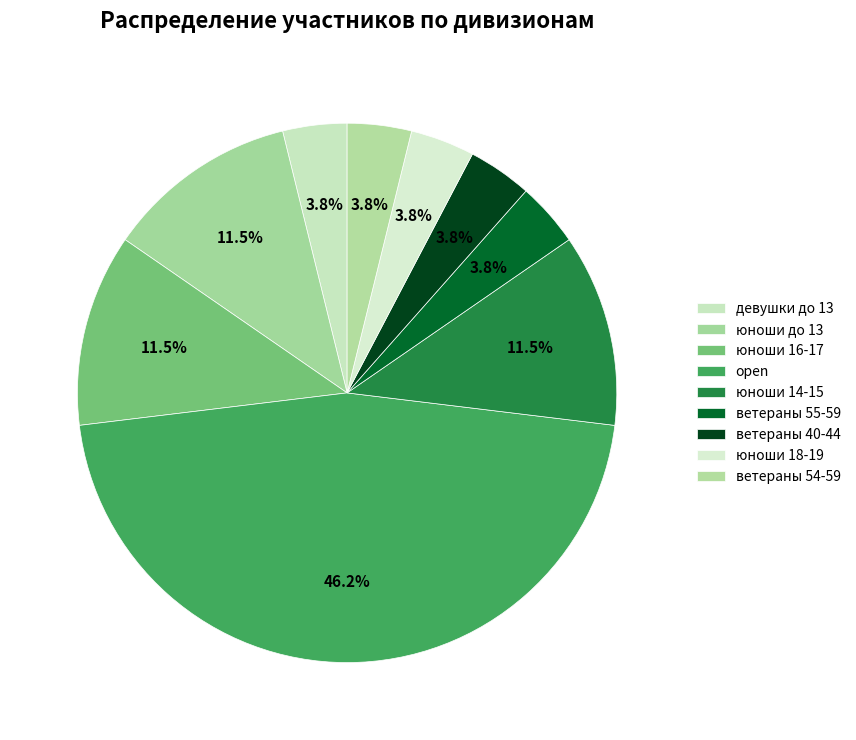

How many segments does this pie chart have?

9